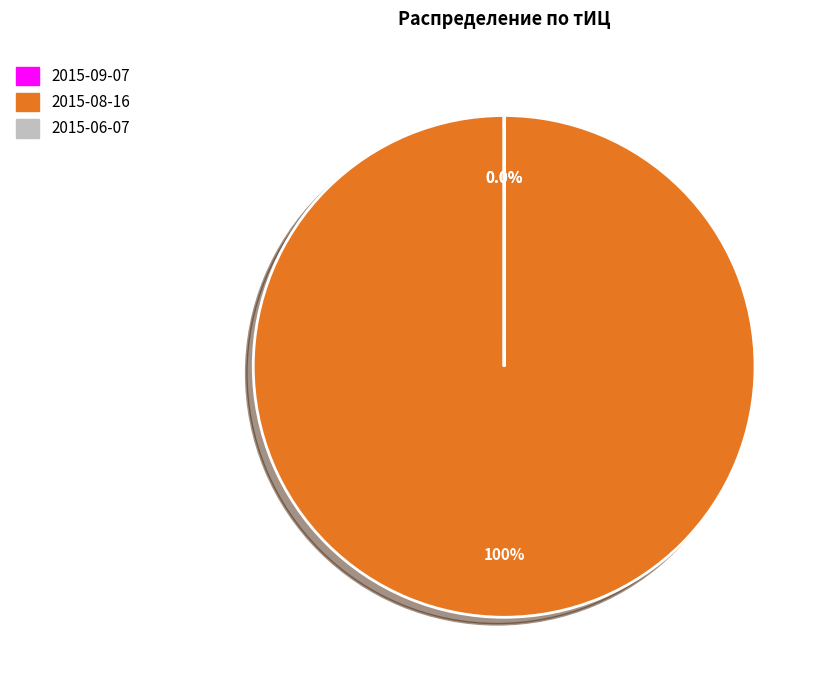

What is the largest slice in the pie chart?

2015-08-16